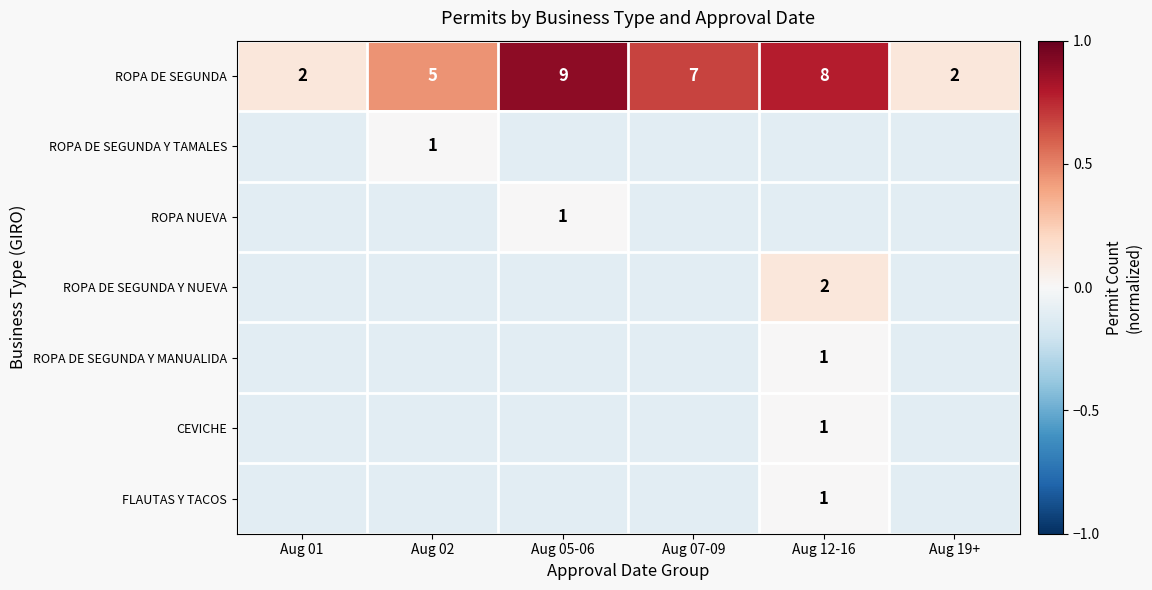

Is the value of ROPA DE SEGUNDA at Aug 12-16 greater than the value of FLAUTAS Y TACOS at Aug 12-16?

Yes